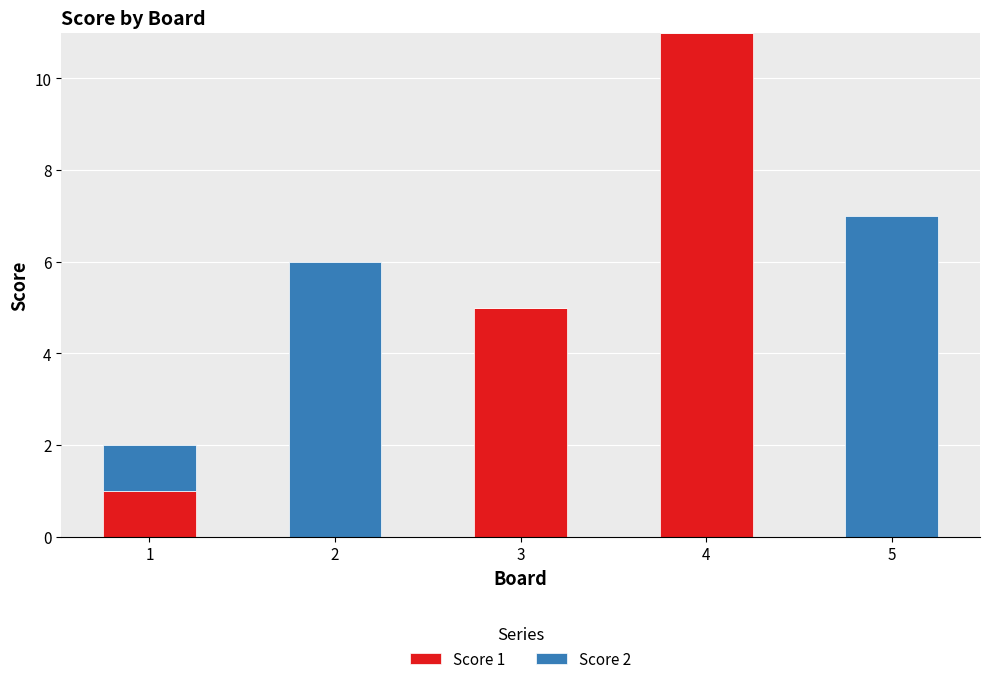

True or false: Score 1 has a value of 0 at 5.

True